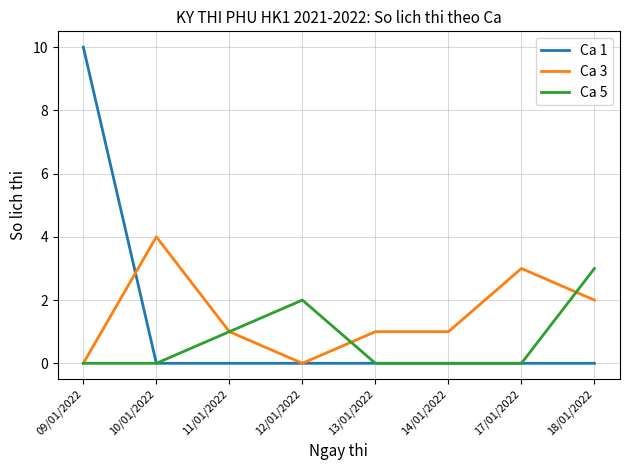

What is the difference between the maximum and minimum values in the Ca 3 series?

4